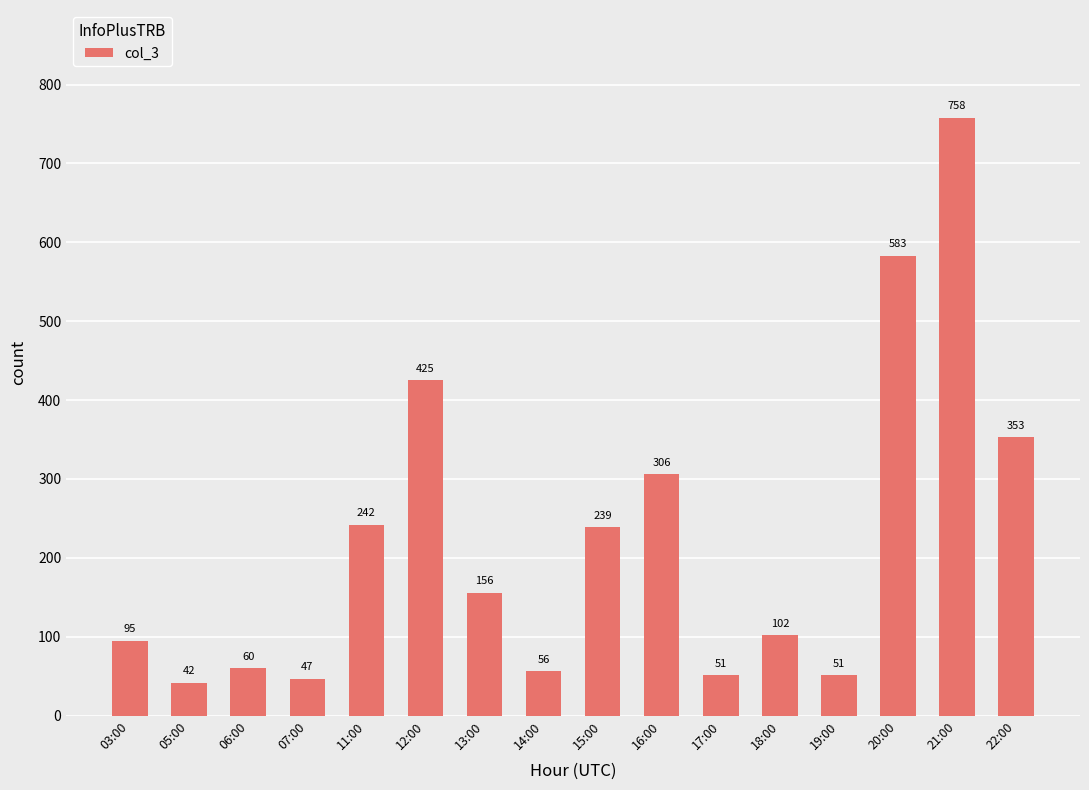

What is the change in value from 07:00 to 19:00?

+4